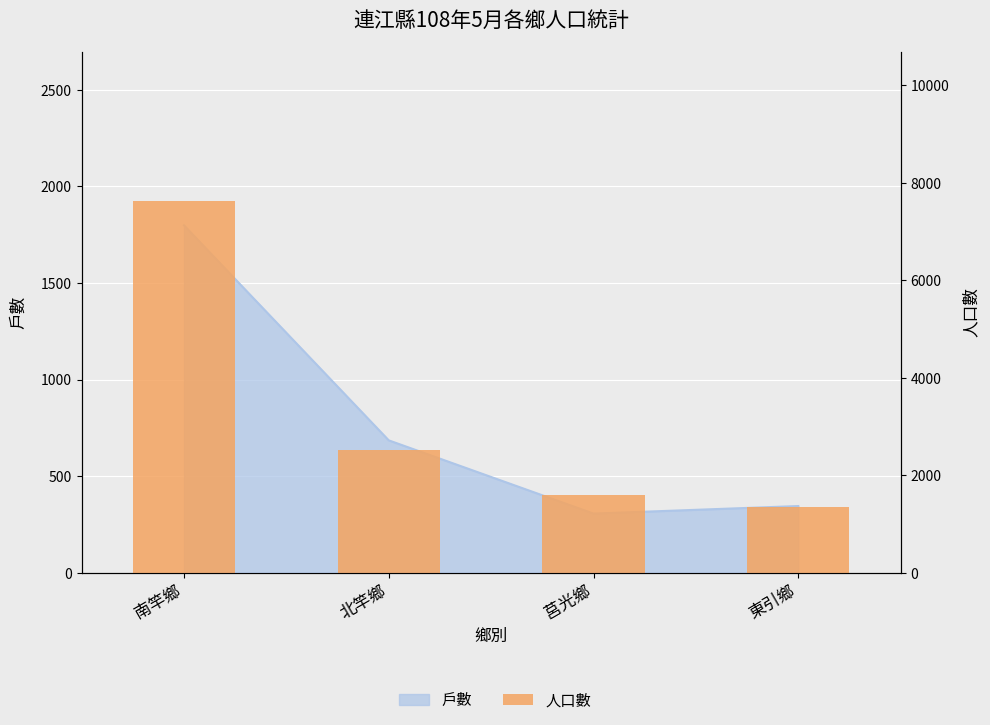

Are the bars grouped side by side (vs. stacked)?

No